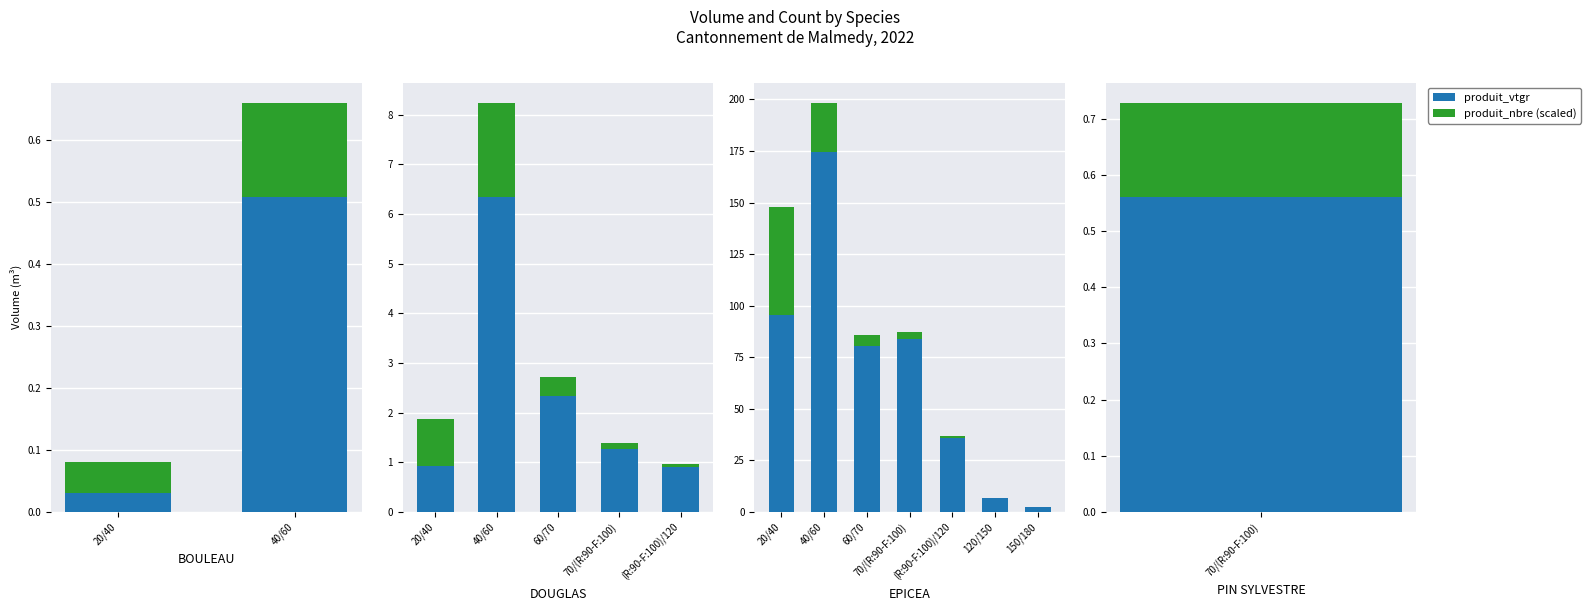

The value of produit_nbre (scaled) at 40/60 is 37.2. True or false?

False